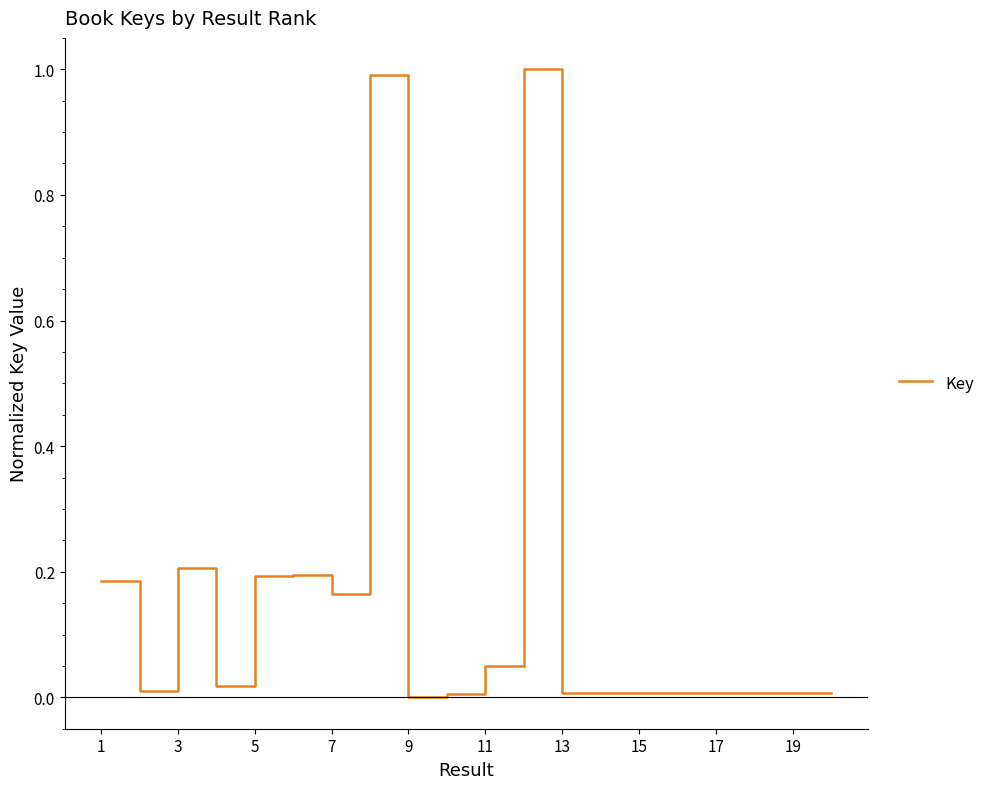

How many lines are shown in the chart?

1